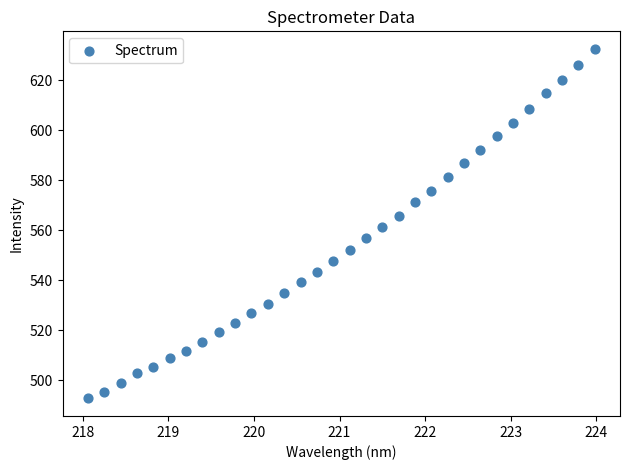

What is the range of Y values (max minus min)?

139.8